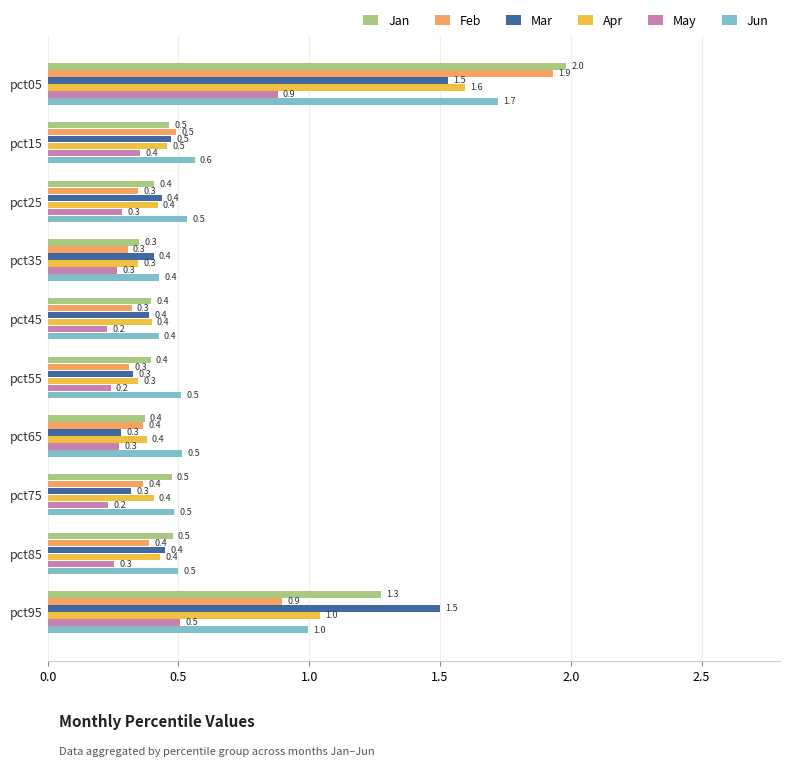

Is the value of May at pct45 greater than the value of Mar at pct95?

No